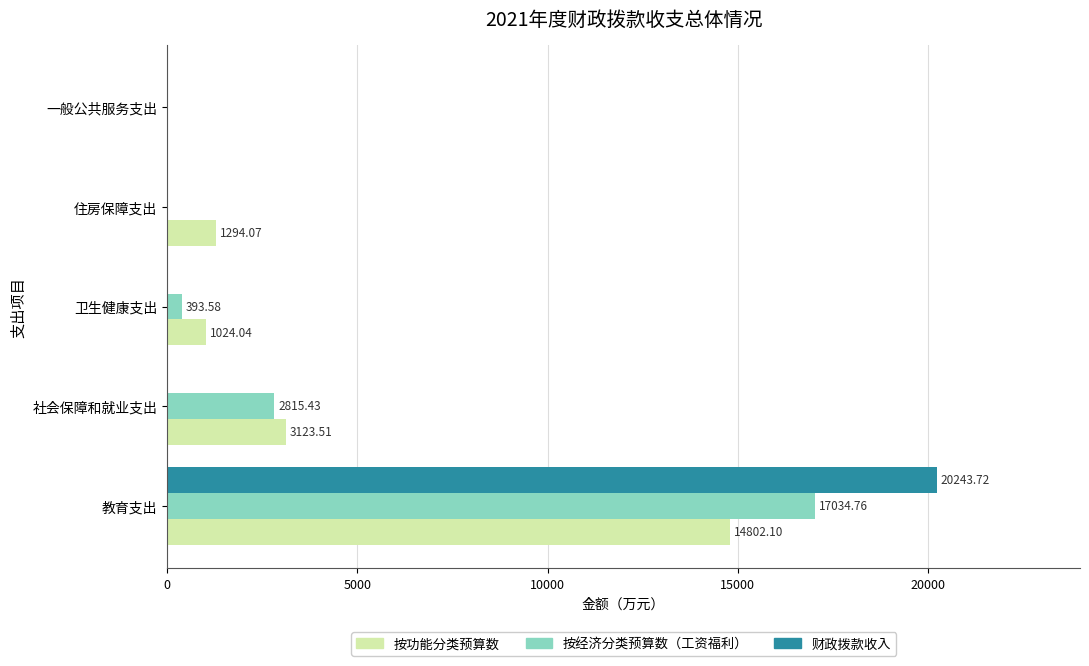

Which series changed the most between 社会保障和就业支出 and 卫生健康支出?

按经济分类预算数（工资福利）